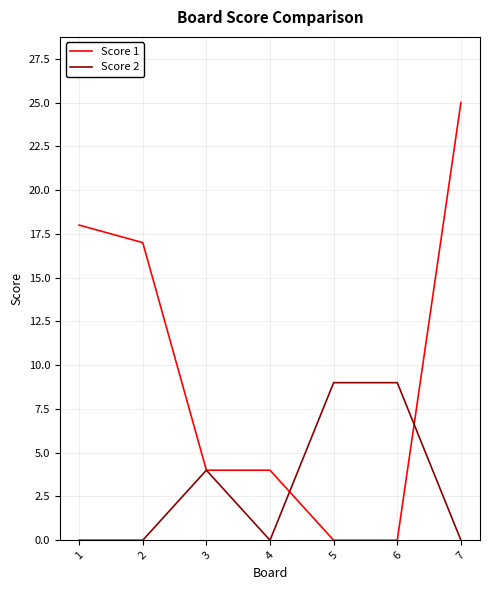

Reading left to right, list all the values displayed in this chart.

Score 1: 1=18	2=17	3=4	4=4	5=0	6=0	7=25
Score 2: 1=0	2=0	3=4	4=0	5=9	6=9	7=0